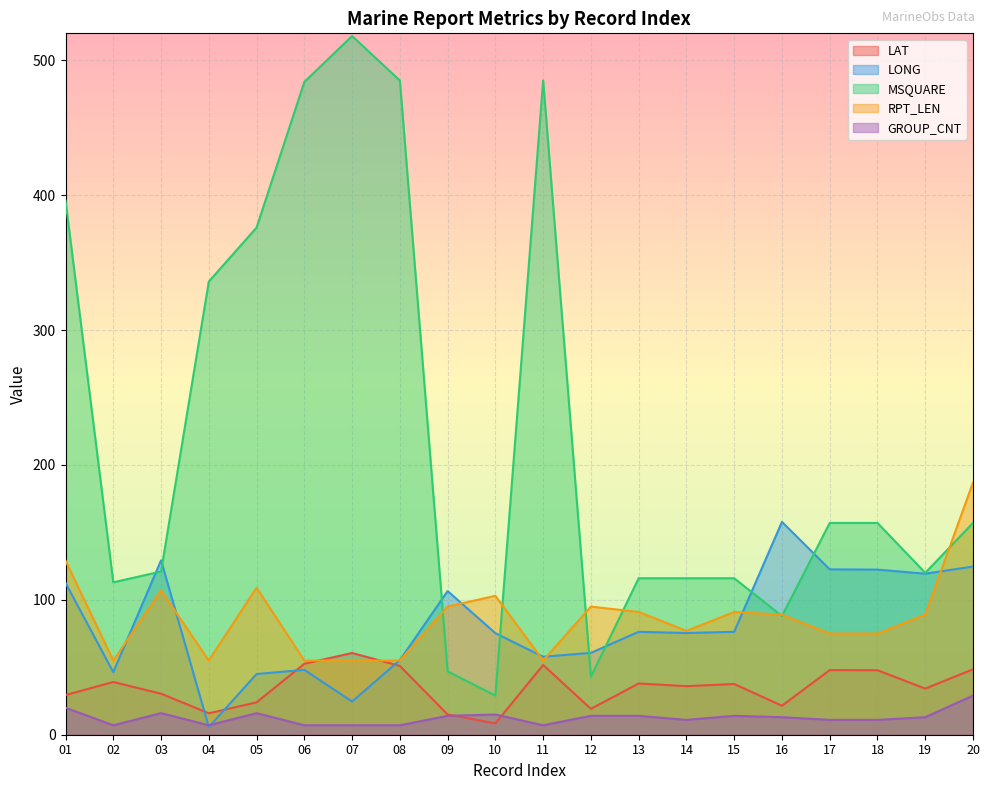

What is the highest value of the MSQUARE series?

518.0